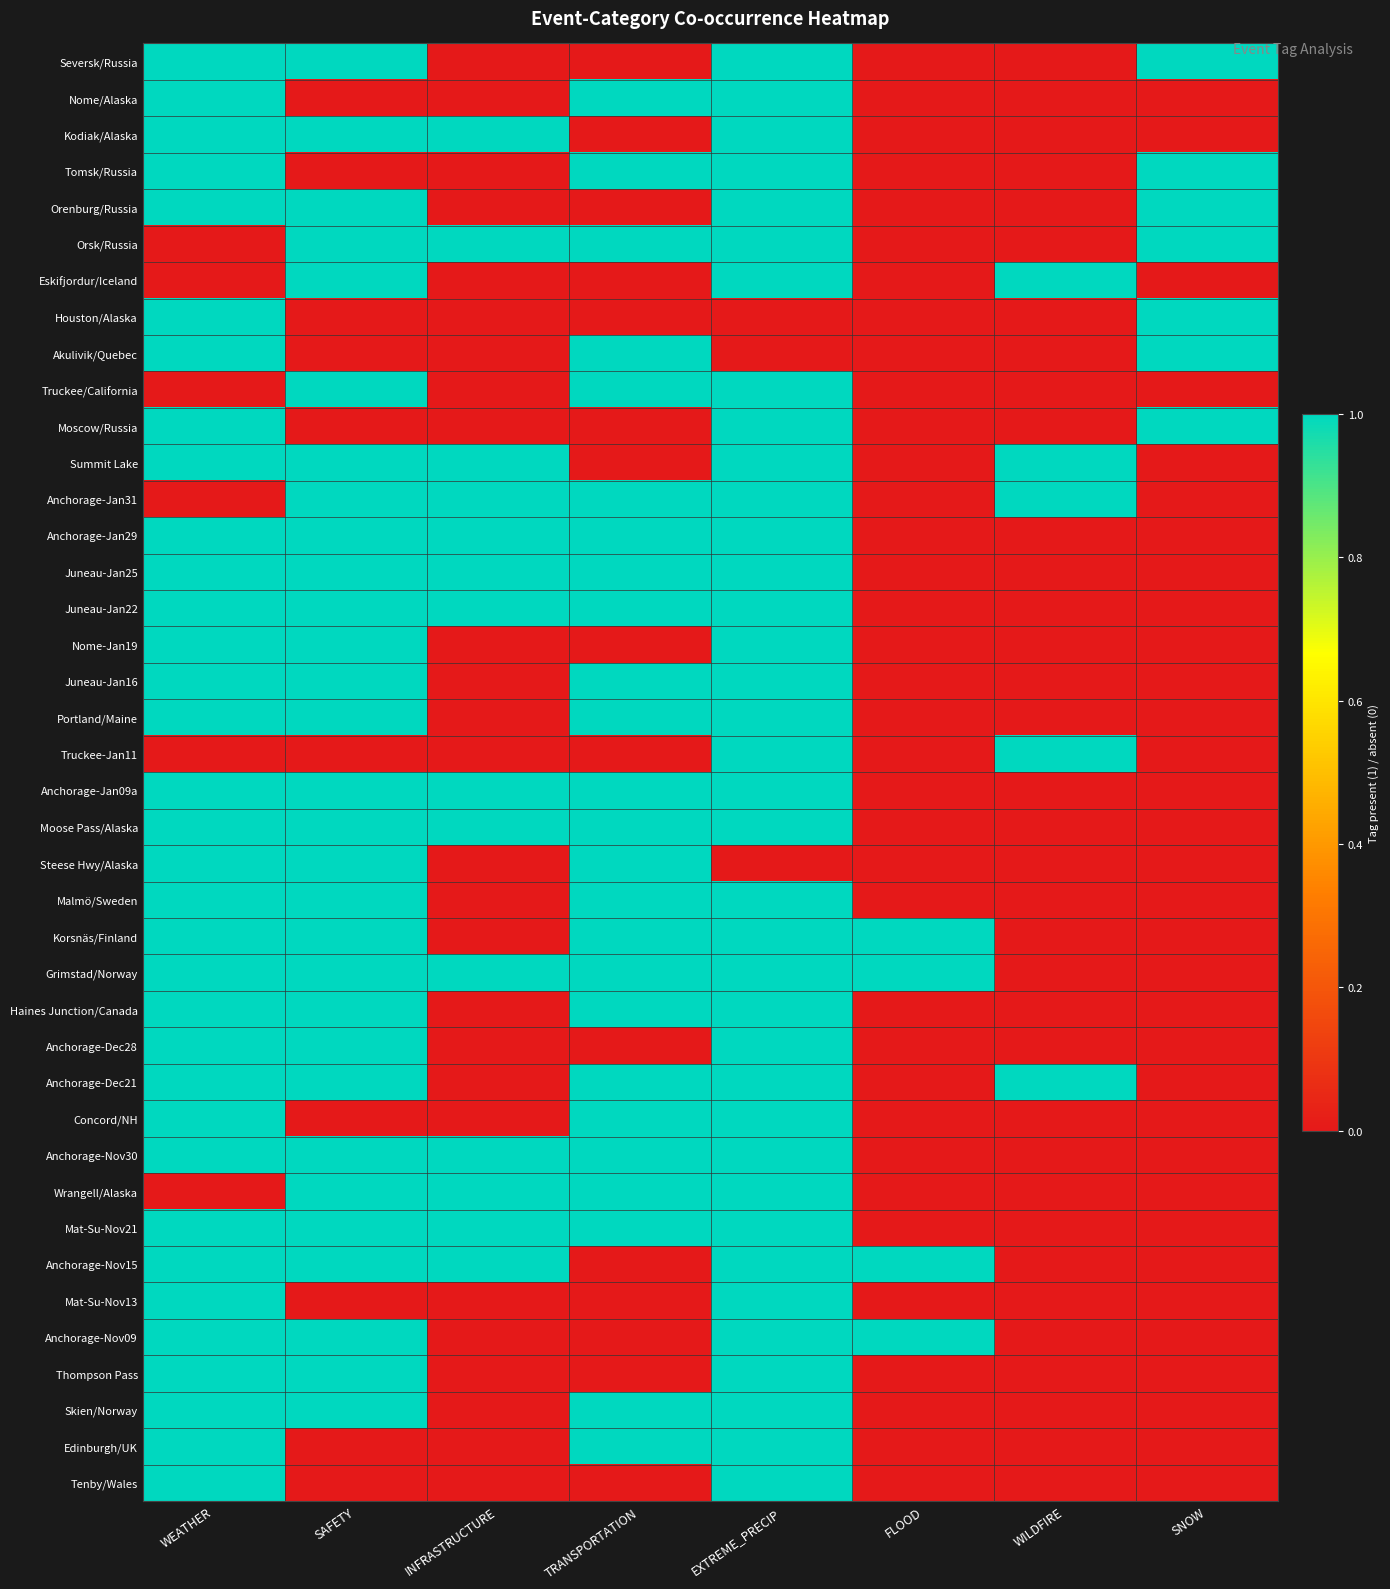

Reading left to right, list all the values displayed in this chart.

Seversk/Russia: WEATHER=1	SAFETY=1	INFRASTRUCTURE=0	TRANSPORTATION=0	EXTREME_PRECIP=1	FLOOD=0	WILDFIRE=0	SNOW=1
Nome/Alaska: WEATHER=1	SAFETY=0	INFRASTRUCTURE=0	TRANSPORTATION=1	EXTREME_PRECIP=1	FLOOD=0	WILDFIRE=0	SNOW=0
Kodiak/Alaska: WEATHER=1	SAFETY=1	INFRASTRUCTURE=1	TRANSPORTATION=0	EXTREME_PRECIP=1	FLOOD=0	WILDFIRE=0	SNOW=0
Tomsk/Russia: WEATHER=1	SAFETY=0	INFRASTRUCTURE=0	TRANSPORTATION=1	EXTREME_PRECIP=1	FLOOD=0	WILDFIRE=0	SNOW=1
Orenburg/Russia: WEATHER=1	SAFETY=1	INFRASTRUCTURE=0	TRANSPORTATION=0	EXTREME_PRECIP=1	FLOOD=0	WILDFIRE=0	SNOW=1
Orsk/Russia: WEATHER=0	SAFETY=1	INFRASTRUCTURE=1	TRANSPORTATION=1	EXTREME_PRECIP=1	FLOOD=0	WILDFIRE=0	SNOW=1
Eskifjordur/Iceland: WEATHER=0	SAFETY=1	INFRASTRUCTURE=0	TRANSPORTATION=0	EXTREME_PRECIP=1	FLOOD=0	WILDFIRE=1	SNOW=0
Houston/Alaska: WEATHER=1	SAFETY=0	INFRASTRUCTURE=0	TRANSPORTATION=0	EXTREME_PRECIP=0	FLOOD=0	WILDFIRE=0	SNOW=1
Akulivik/Quebec: WEATHER=1	SAFETY=0	INFRASTRUCTURE=0	TRANSPORTATION=1	EXTREME_PRECIP=0	FLOOD=0	WILDFIRE=0	SNOW=1
Truckee/California: WEATHER=0	SAFETY=1	INFRASTRUCTURE=0	TRANSPORTATION=1	EXTREME_PRECIP=1	FLOOD=0	WILDFIRE=0	SNOW=0
Moscow/Russia: WEATHER=1	SAFETY=0	INFRASTRUCTURE=0	TRANSPORTATION=0	EXTREME_PRECIP=1	FLOOD=0	WILDFIRE=0	SNOW=1
Summit Lake: WEATHER=1	SAFETY=1	INFRASTRUCTURE=1	TRANSPORTATION=0	EXTREME_PRECIP=1	FLOOD=0	WILDFIRE=1	SNOW=0
Anchorage-Jan31: WEATHER=0	SAFETY=1	INFRASTRUCTURE=1	TRANSPORTATION=1	EXTREME_PRECIP=1	FLOOD=0	WILDFIRE=1	SNOW=0
Anchorage-Jan29: WEATHER=1	SAFETY=1	INFRASTRUCTURE=1	TRANSPORTATION=1	EXTREME_PRECIP=1	FLOOD=0	WILDFIRE=0	SNOW=0
Juneau-Jan25: WEATHER=1	SAFETY=1	INFRASTRUCTURE=1	TRANSPORTATION=1	EXTREME_PRECIP=1	FLOOD=0	WILDFIRE=0	SNOW=0
Juneau-Jan22: WEATHER=1	SAFETY=1	INFRASTRUCTURE=1	TRANSPORTATION=1	EXTREME_PRECIP=1	FLOOD=0	WILDFIRE=0	SNOW=0
Nome-Jan19: WEATHER=1	SAFETY=1	INFRASTRUCTURE=0	TRANSPORTATION=0	EXTREME_PRECIP=1	FLOOD=0	WILDFIRE=0	SNOW=0
Juneau-Jan16: WEATHER=1	SAFETY=1	INFRASTRUCTURE=0	TRANSPORTATION=1	EXTREME_PRECIP=1	FLOOD=0	WILDFIRE=0	SNOW=0
Portland/Maine: WEATHER=1	SAFETY=1	INFRASTRUCTURE=0	TRANSPORTATION=1	EXTREME_PRECIP=1	FLOOD=0	WILDFIRE=0	SNOW=0
Truckee-Jan11: WEATHER=0	SAFETY=0	INFRASTRUCTURE=0	TRANSPORTATION=0	EXTREME_PRECIP=1	FLOOD=0	WILDFIRE=1	SNOW=0
Anchorage-Jan09a: WEATHER=1	SAFETY=1	INFRASTRUCTURE=1	TRANSPORTATION=1	EXTREME_PRECIP=1	FLOOD=0	WILDFIRE=0	SNOW=0
Moose Pass/Alaska: WEATHER=1	SAFETY=1	INFRASTRUCTURE=1	TRANSPORTATION=1	EXTREME_PRECIP=1	FLOOD=0	WILDFIRE=0	SNOW=0
Steese Hwy/Alaska: WEATHER=1	SAFETY=1	INFRASTRUCTURE=0	TRANSPORTATION=1	EXTREME_PRECIP=0	FLOOD=0	WILDFIRE=0	SNOW=0
Malmö/Sweden: WEATHER=1	SAFETY=1	INFRASTRUCTURE=0	TRANSPORTATION=1	EXTREME_PRECIP=1	FLOOD=0	WILDFIRE=0	SNOW=0
Korsnäs/Finland: WEATHER=1	SAFETY=1	INFRASTRUCTURE=0	TRANSPORTATION=1	EXTREME_PRECIP=1	FLOOD=1	WILDFIRE=0	SNOW=0
Grimstad/Norway: WEATHER=1	SAFETY=1	INFRASTRUCTURE=1	TRANSPORTATION=1	EXTREME_PRECIP=1	FLOOD=1	WILDFIRE=0	SNOW=0
Haines Junction/Canada: WEATHER=1	SAFETY=1	INFRASTRUCTURE=0	TRANSPORTATION=1	EXTREME_PRECIP=1	FLOOD=0	WILDFIRE=0	SNOW=0
Anchorage-Dec28: WEATHER=1	SAFETY=1	INFRASTRUCTURE=0	TRANSPORTATION=0	EXTREME_PRECIP=1	FLOOD=0	WILDFIRE=0	SNOW=0
Anchorage-Dec21: WEATHER=1	SAFETY=1	INFRASTRUCTURE=0	TRANSPORTATION=1	EXTREME_PRECIP=1	FLOOD=0	WILDFIRE=1	SNOW=0
Concord/NH: WEATHER=1	SAFETY=0	INFRASTRUCTURE=0	TRANSPORTATION=1	EXTREME_PRECIP=1	FLOOD=0	WILDFIRE=0	SNOW=0
Anchorage-Nov30: WEATHER=1	SAFETY=1	INFRASTRUCTURE=1	TRANSPORTATION=1	EXTREME_PRECIP=1	FLOOD=0	WILDFIRE=0	SNOW=0
Wrangell/Alaska: WEATHER=0	SAFETY=1	INFRASTRUCTURE=1	TRANSPORTATION=1	EXTREME_PRECIP=1	FLOOD=0	WILDFIRE=0	SNOW=0
Mat-Su-Nov21: WEATHER=1	SAFETY=1	INFRASTRUCTURE=1	TRANSPORTATION=1	EXTREME_PRECIP=1	FLOOD=0	WILDFIRE=0	SNOW=0
Anchorage-Nov15: WEATHER=1	SAFETY=1	INFRASTRUCTURE=1	TRANSPORTATION=0	EXTREME_PRECIP=1	FLOOD=1	WILDFIRE=0	SNOW=0
Mat-Su-Nov13: WEATHER=1	SAFETY=0	INFRASTRUCTURE=0	TRANSPORTATION=0	EXTREME_PRECIP=1	FLOOD=0	WILDFIRE=0	SNOW=0
Anchorage-Nov09: WEATHER=1	SAFETY=1	INFRASTRUCTURE=0	TRANSPORTATION=0	EXTREME_PRECIP=1	FLOOD=1	WILDFIRE=0	SNOW=0
Thompson Pass: WEATHER=1	SAFETY=1	INFRASTRUCTURE=0	TRANSPORTATION=0	EXTREME_PRECIP=1	FLOOD=0	WILDFIRE=0	SNOW=0
Skien/Norway: WEATHER=1	SAFETY=1	INFRASTRUCTURE=0	TRANSPORTATION=1	EXTREME_PRECIP=1	FLOOD=0	WILDFIRE=0	SNOW=0
Edinburgh/UK: WEATHER=1	SAFETY=0	INFRASTRUCTURE=0	TRANSPORTATION=1	EXTREME_PRECIP=1	FLOOD=0	WILDFIRE=0	SNOW=0
Tenby/Wales: WEATHER=1	SAFETY=0	INFRASTRUCTURE=0	TRANSPORTATION=0	EXTREME_PRECIP=1	FLOOD=0	WILDFIRE=0	SNOW=0